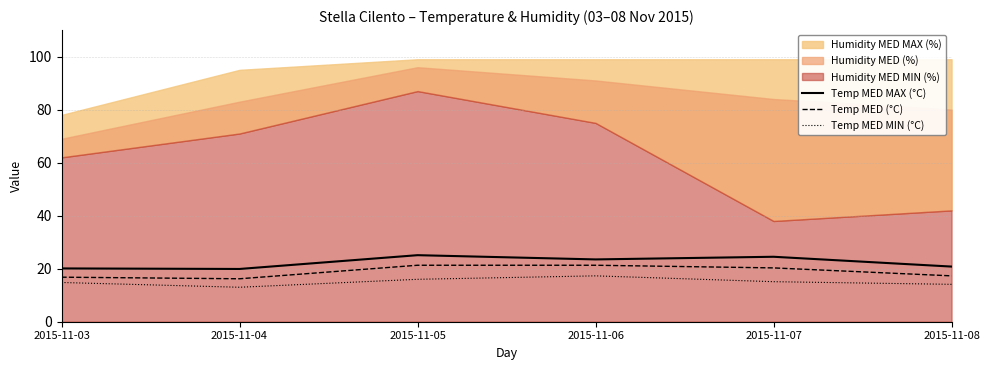

Is the value of Temp MED (°C) at 2015-11-03 greater than the value of Temp MED MIN (°C) at 2015-11-04?

Yes